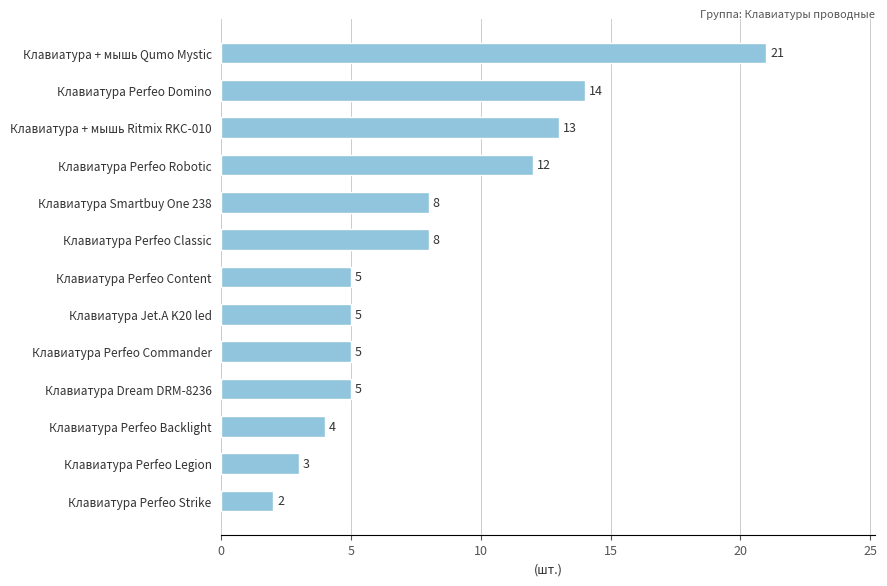

Which label corresponds to the smallest value in the chart?

Клавиатура Perfeo Strike